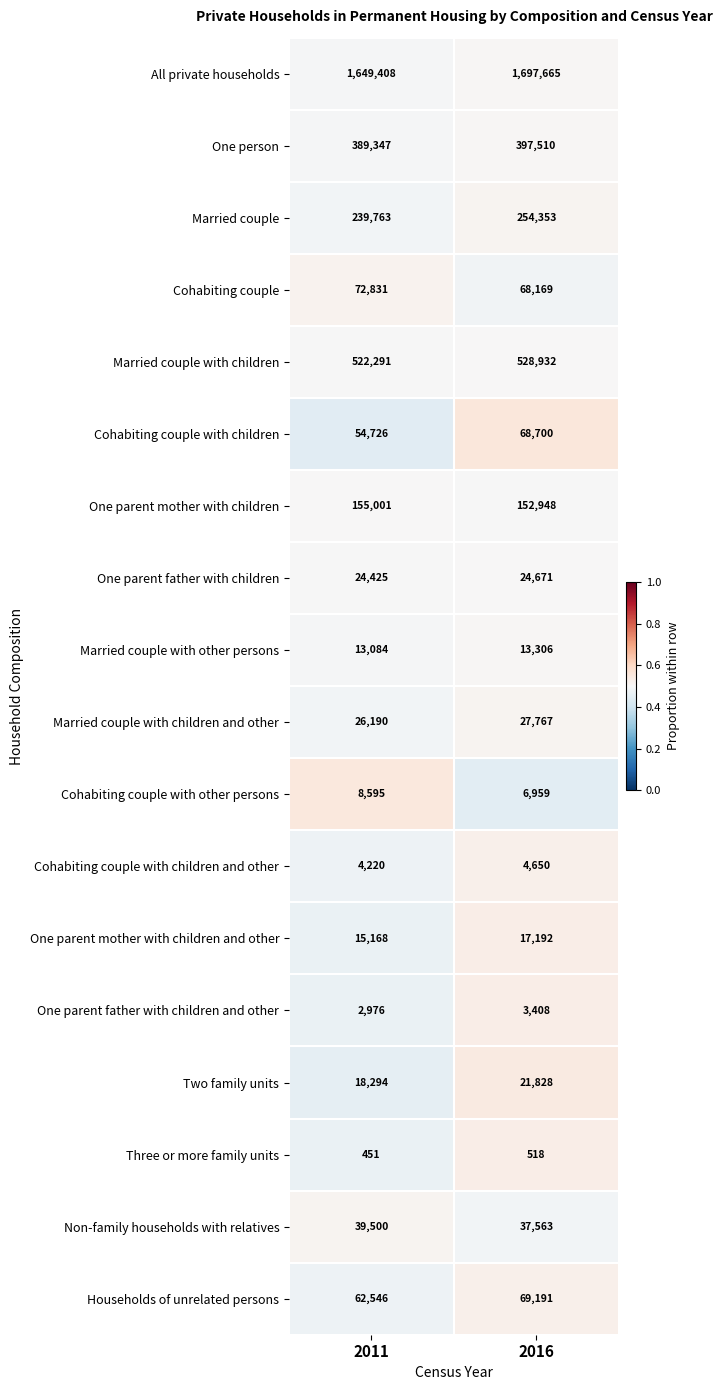

What is the greatest value displayed?

1697665